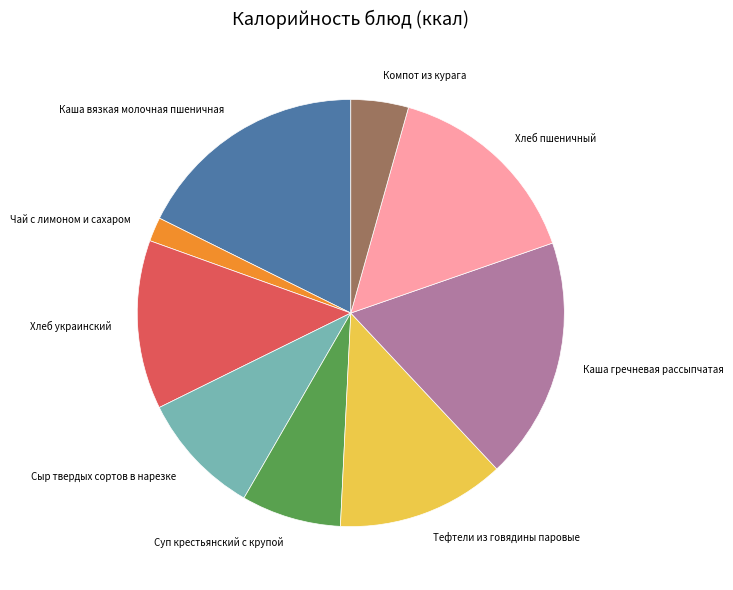

What is the smallest slice in the pie chart?

Чай с лимоном и сахаром